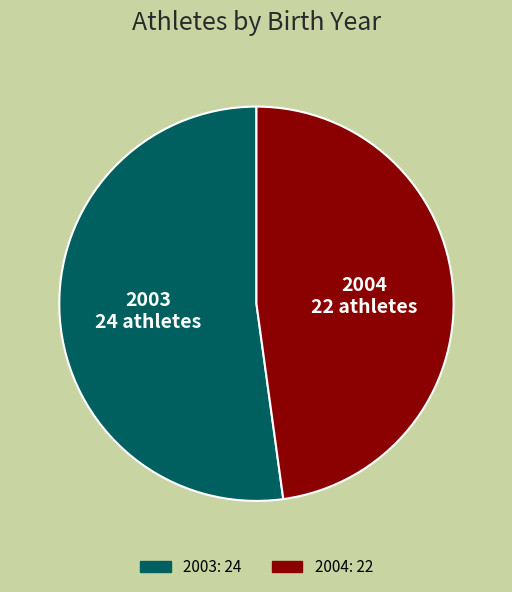

Is it true that 2004 is 41% of the pie?

False